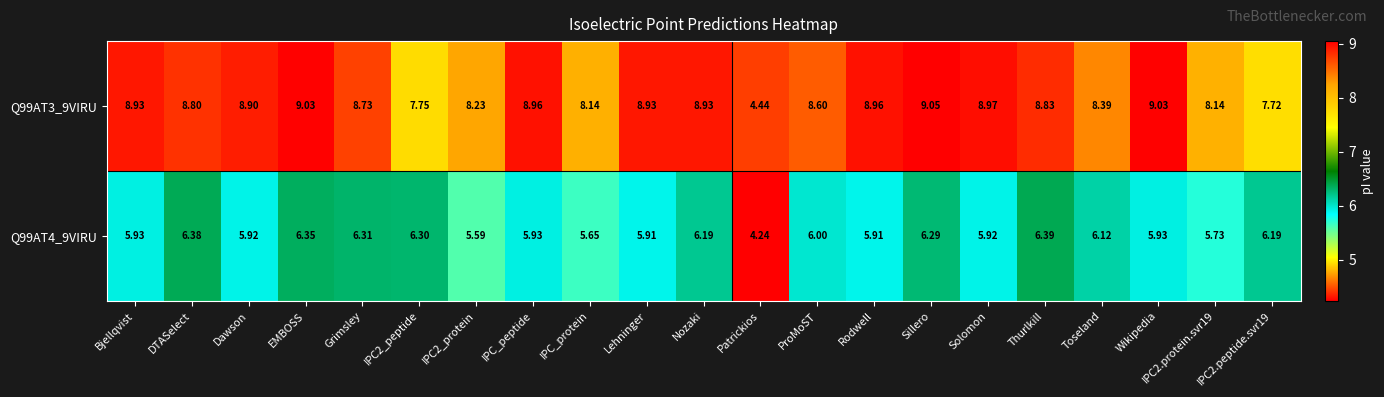

At which label does Q99AT4_9VIRU reach its minimum?

Patrickios